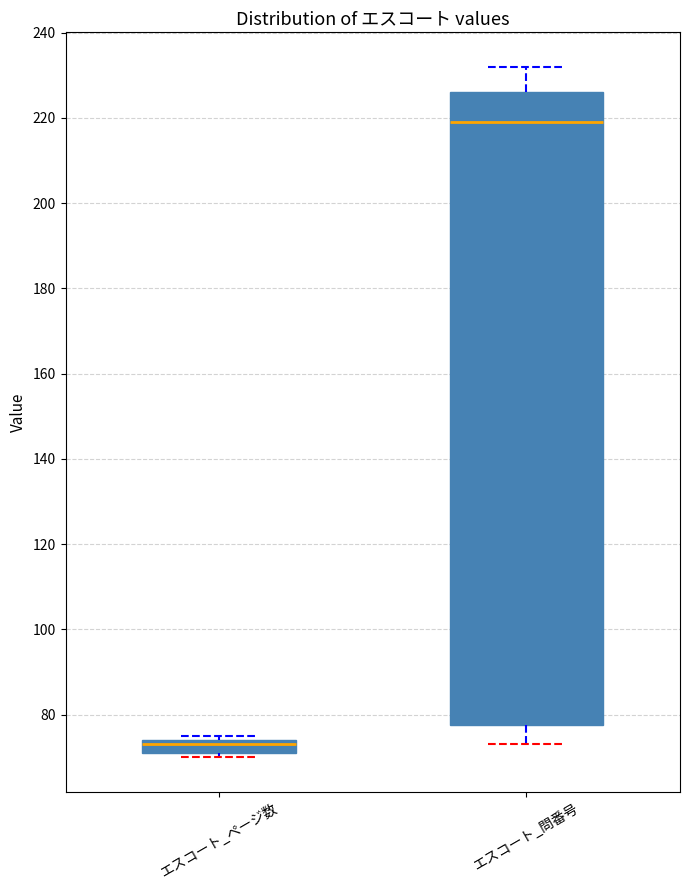

Where does the upper whisker of the box for エスコート_問番号 end on the y-axis? The values are not printed on the chart, so give them approximately, as read against the axis.

232